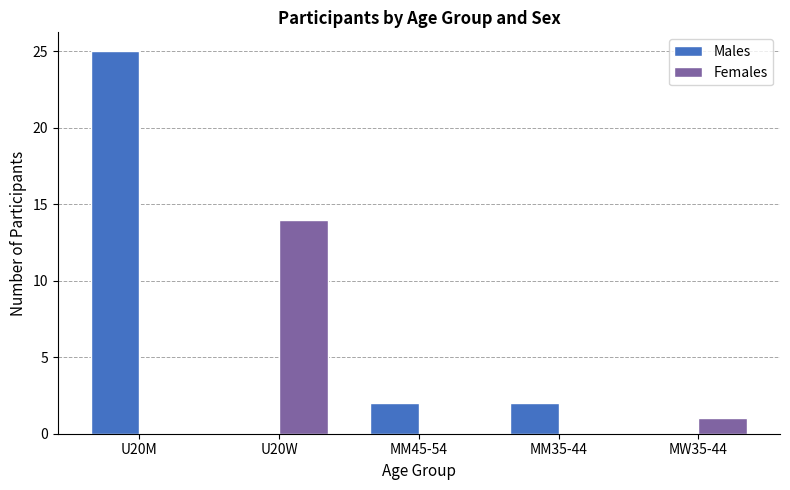

What is the greatest value displayed?

25